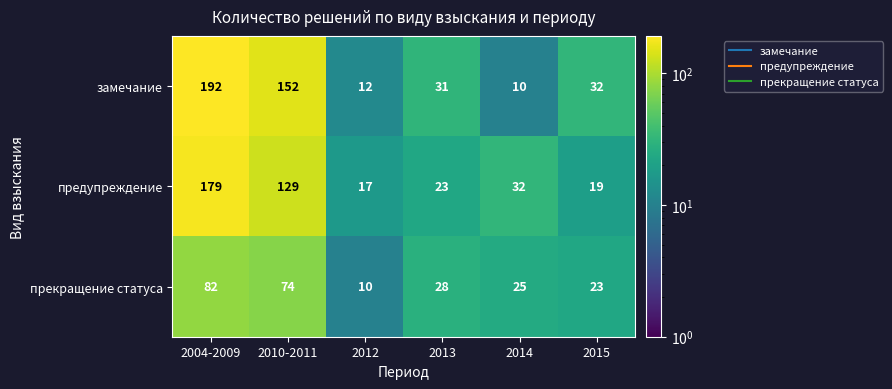

What is the total value across all series at 2004-2009?

453